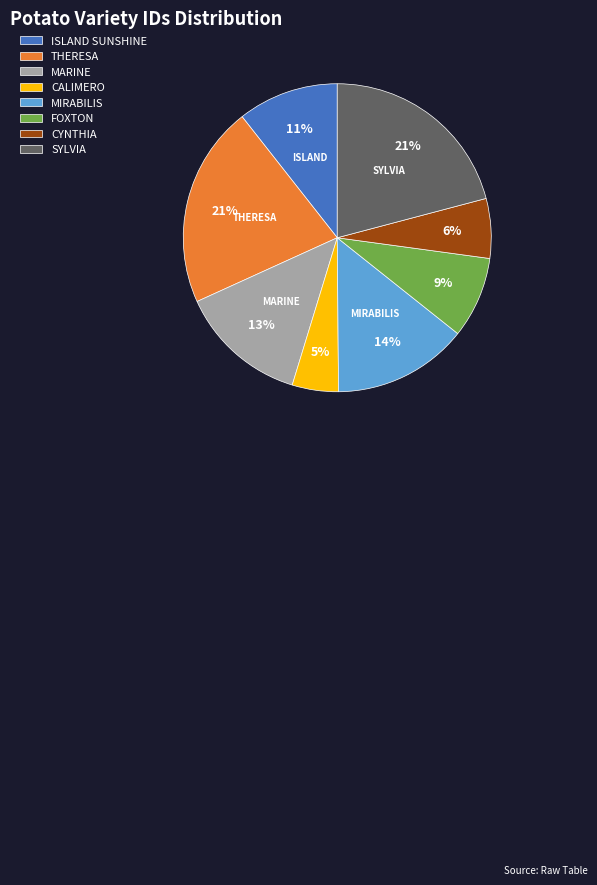

To the nearest percent, what is the average slice percentage?

12%